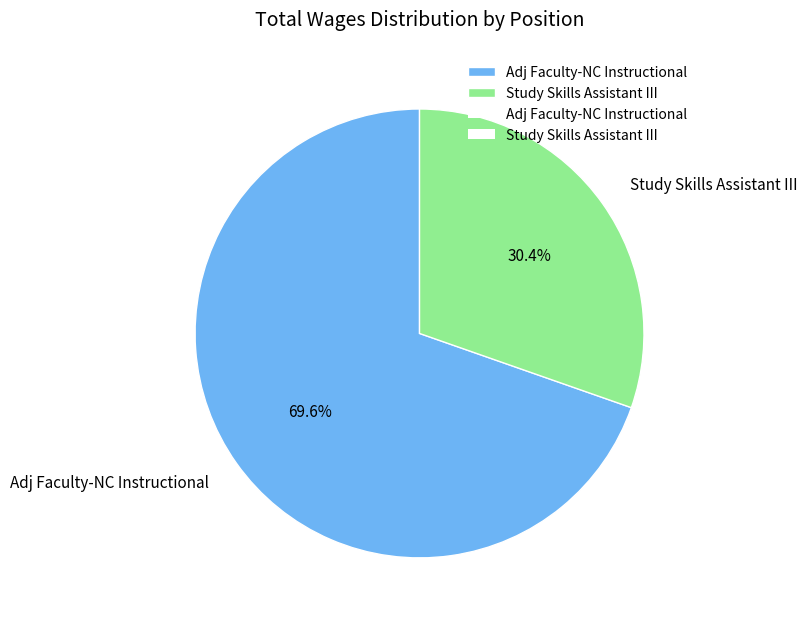

Between Study Skills Assistant III and Adj Faculty-NC Instructional, which is larger?

Adj Faculty-NC Instructional